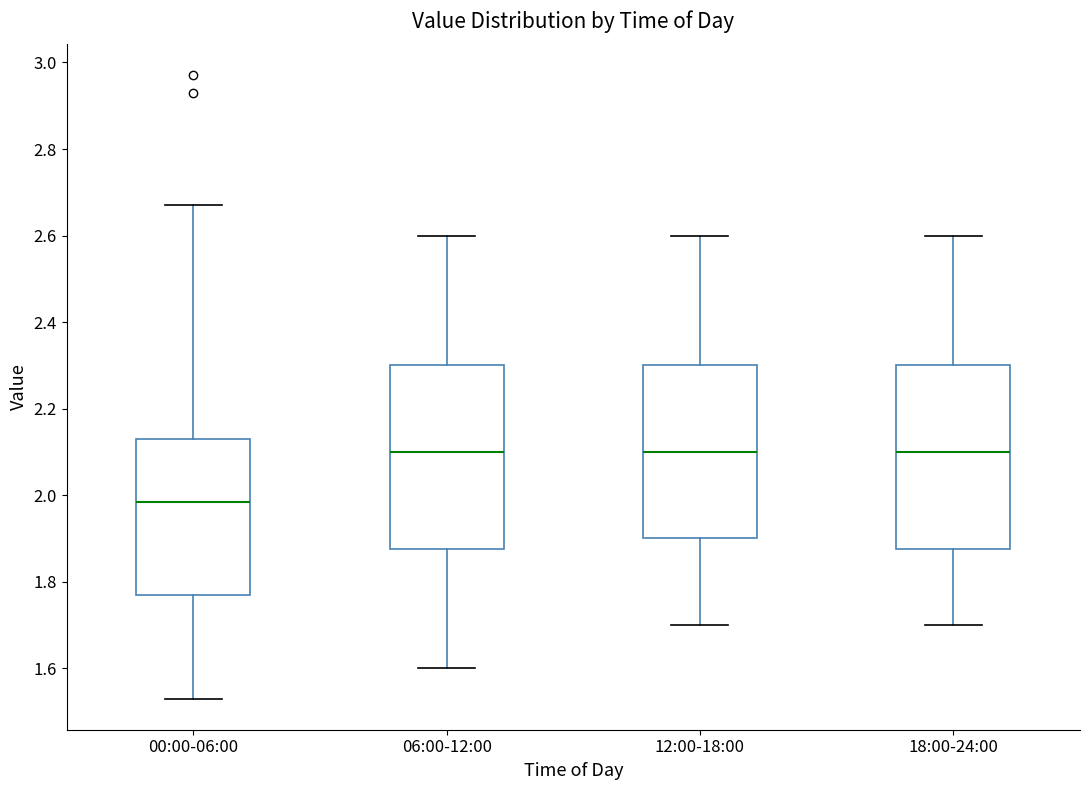

Reading left to right, read every box against the y-axis: the position of its median line, the range the box covers, and the ends of its whiskers. The values are not printed on the chart, so give them approximately, as read against the axis.

00:00-06:00: median 1.98, box 1.78 to 2.14, whiskers 1.54 to 2.68
06:00-12:00: median 2.10, box 1.88 to 2.30, whiskers 1.60 to 2.60
12:00-18:00: median 2.10, box 1.90 to 2.30, whiskers 1.70 to 2.60
18:00-24:00: median 2.10, box 1.88 to 2.30, whiskers 1.70 to 2.60